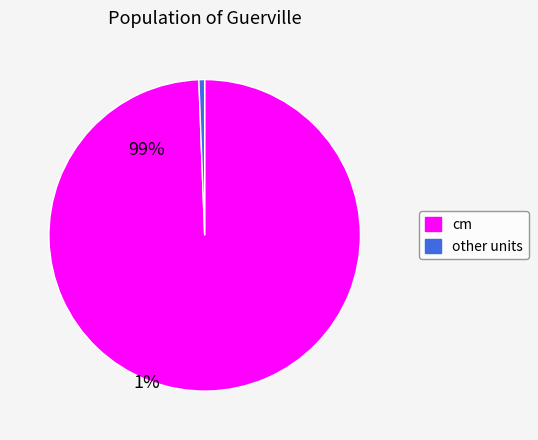

Is there a majority slice in this chart?

Yes